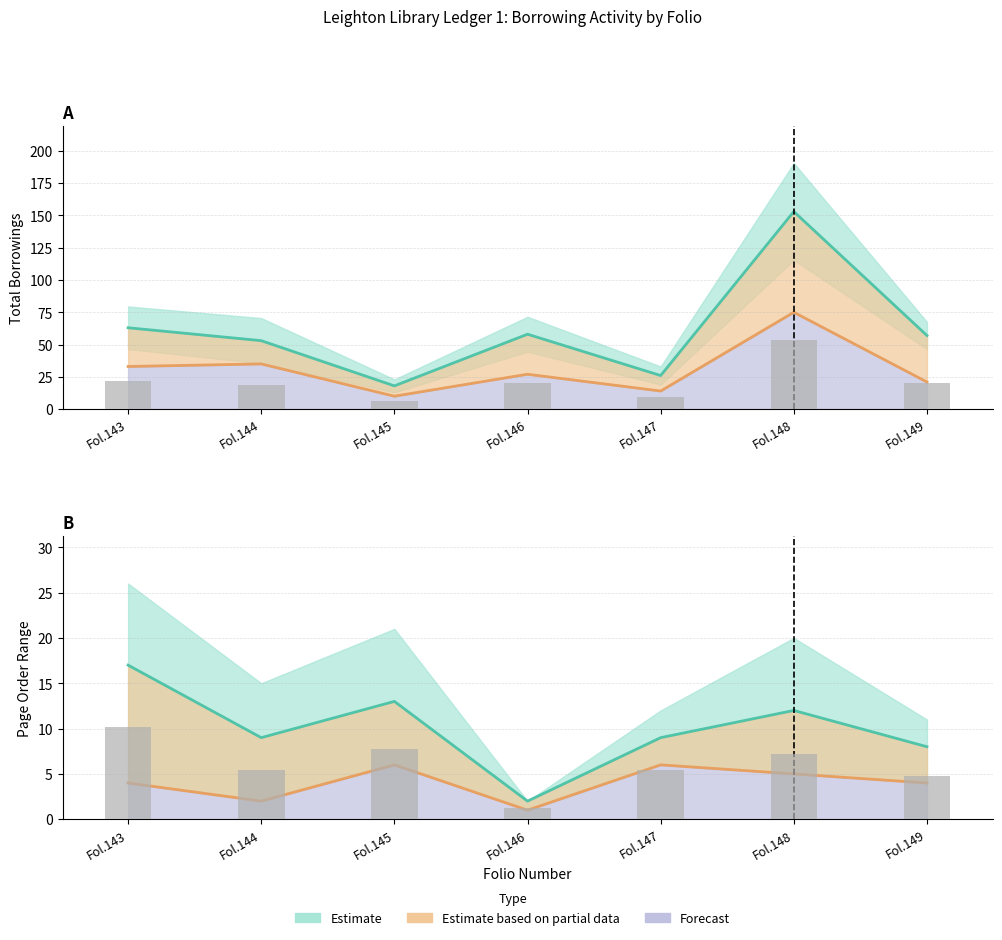

How many groups of bars are there?

7